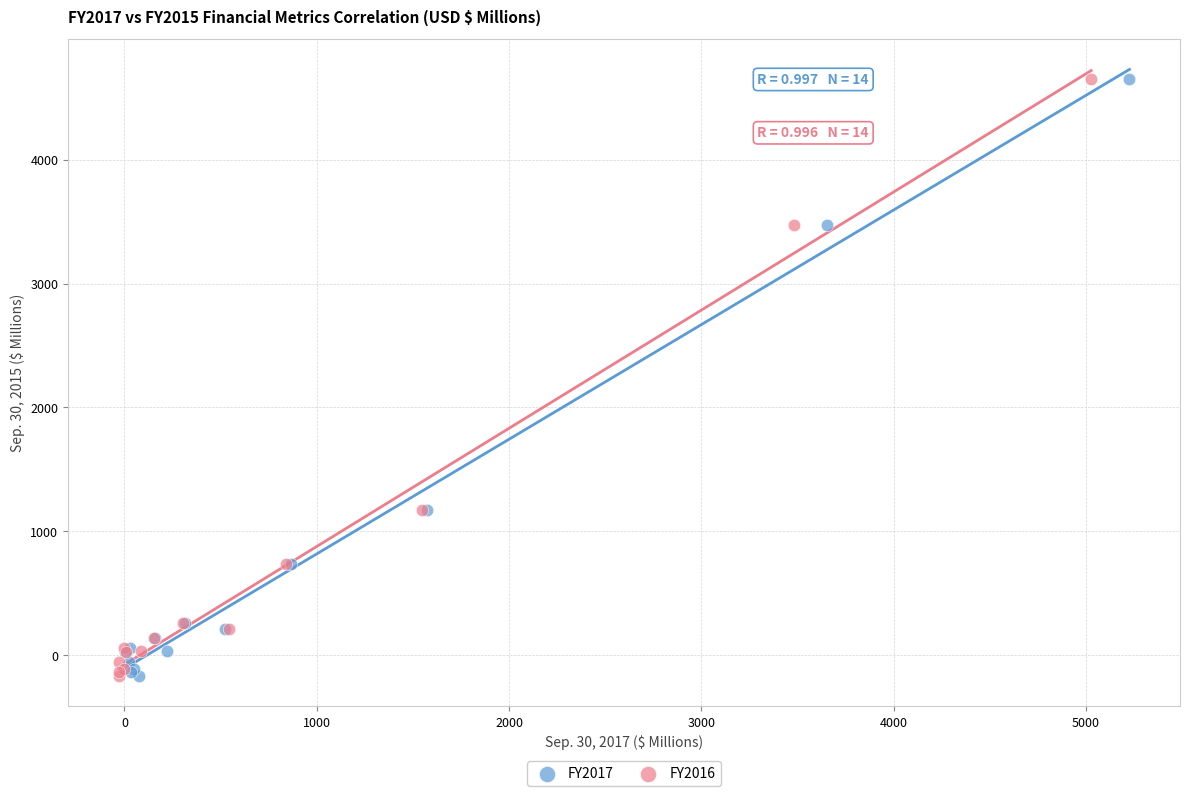

What are all the series names shown in the legend?

FY2017, FY2016